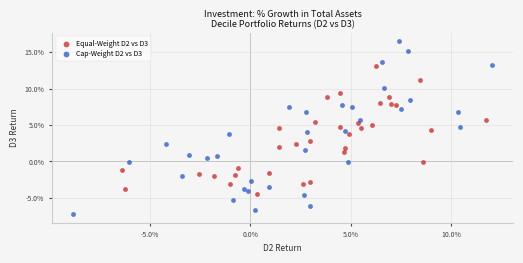

What are all the series names shown in the legend?

Equal-Weight D2 vs D3, Cap-Weight D2 vs D3